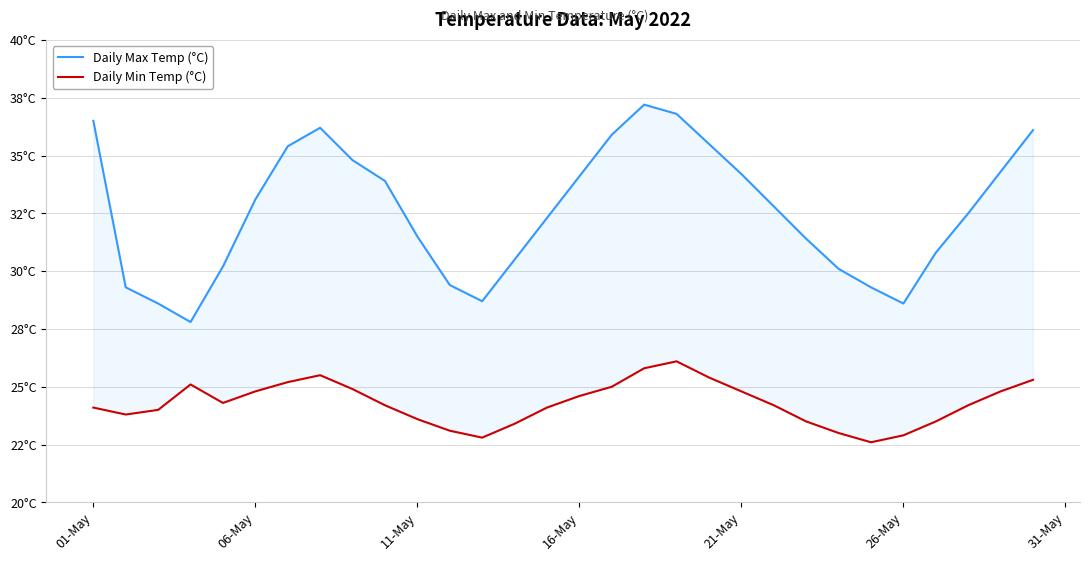

What is the maximum value for Daily Min Temp (°C)?

26.1